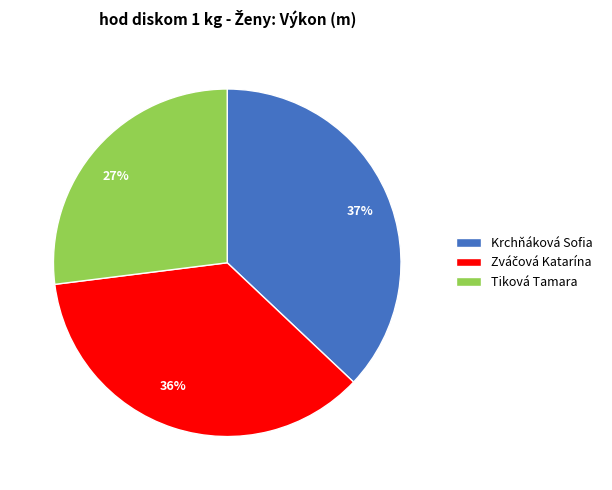

Is there any slice that represents more than half of the pie?

No